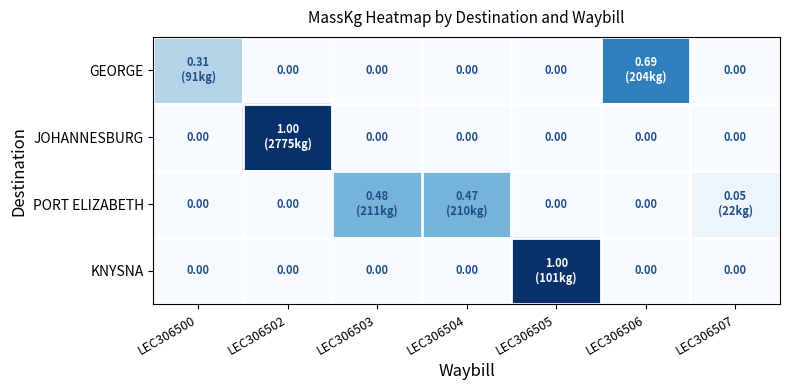

Which has a higher value, LEC306504 or LEC306500?

LEC306500